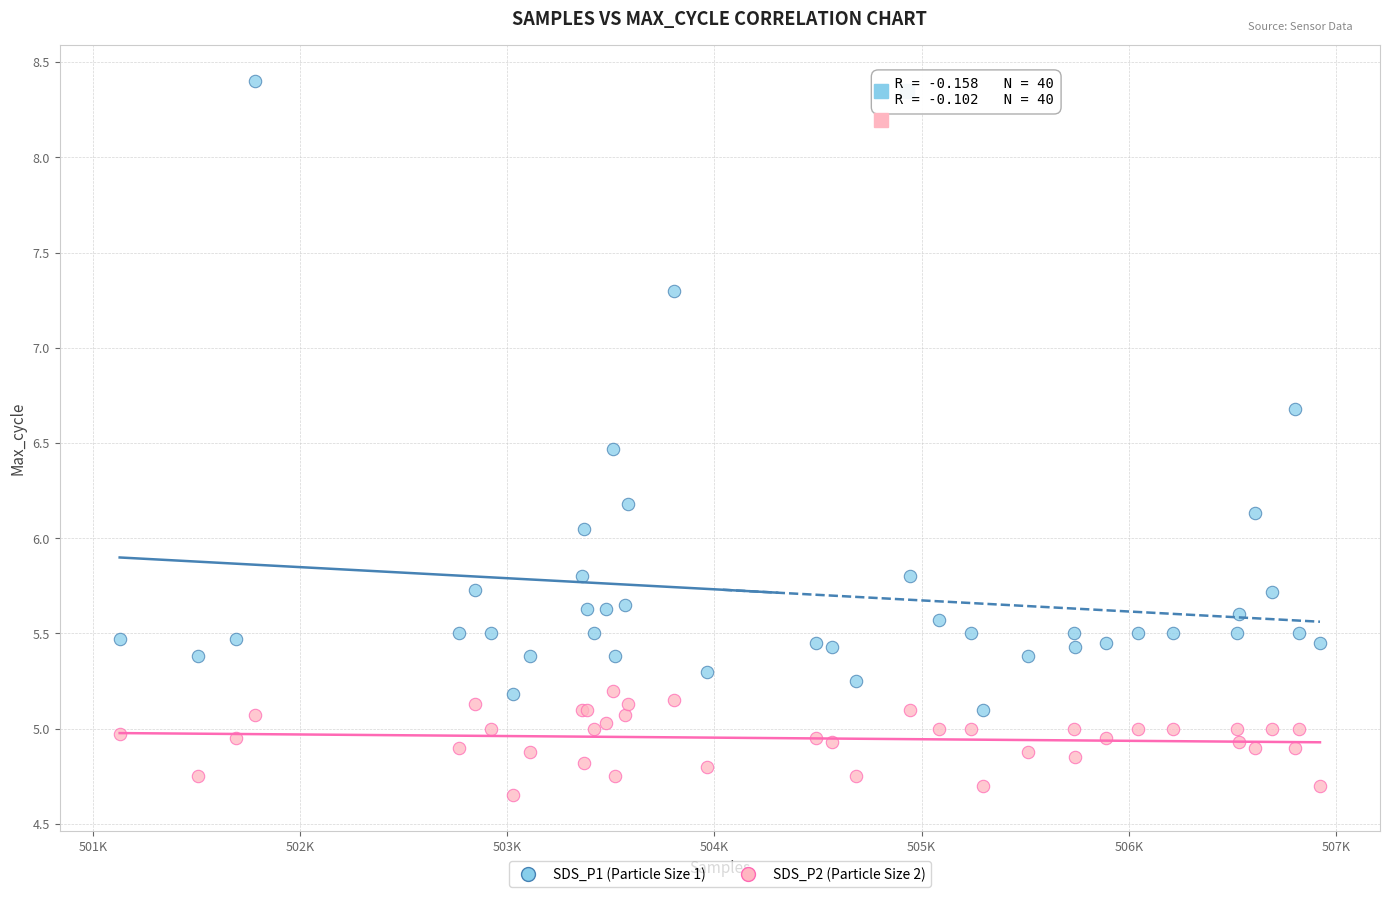

Which series contains the highest Y value?

SDS_P1 (Particle Size 1)